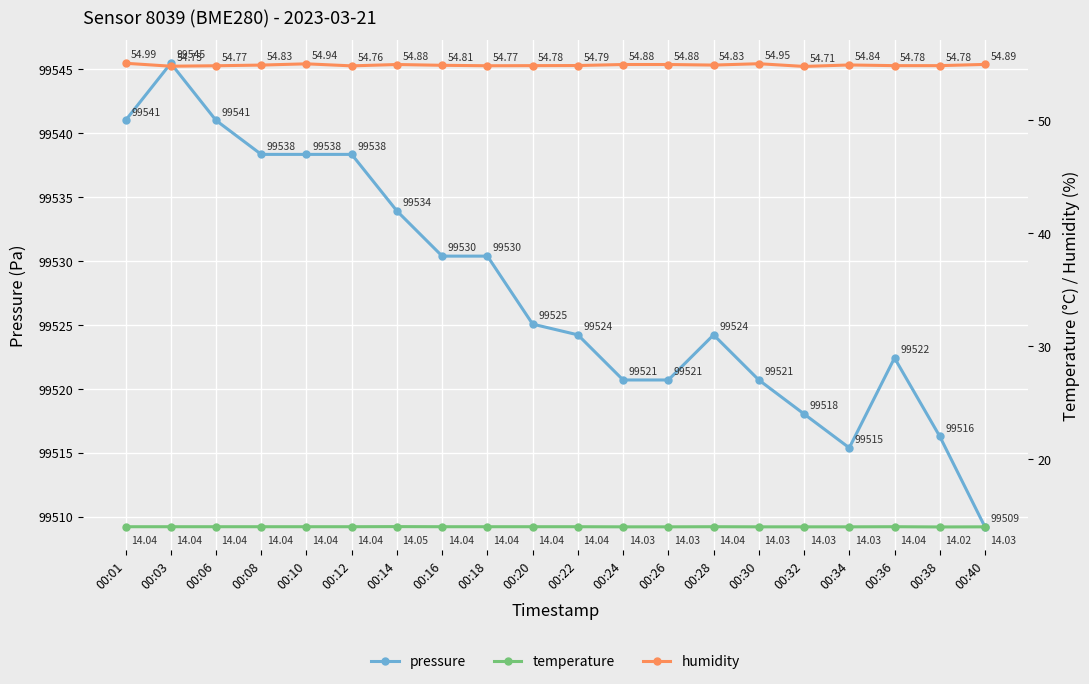

List the labels in order of temperature value, largest first.

00:14, 00:01, 00:03, 00:06, 00:08, 00:10, 00:12, 00:16, 00:18, 00:20, 00:22, 00:28, 00:36, 00:24, 00:26, 00:30, 00:32, 00:34, 00:40, 00:38